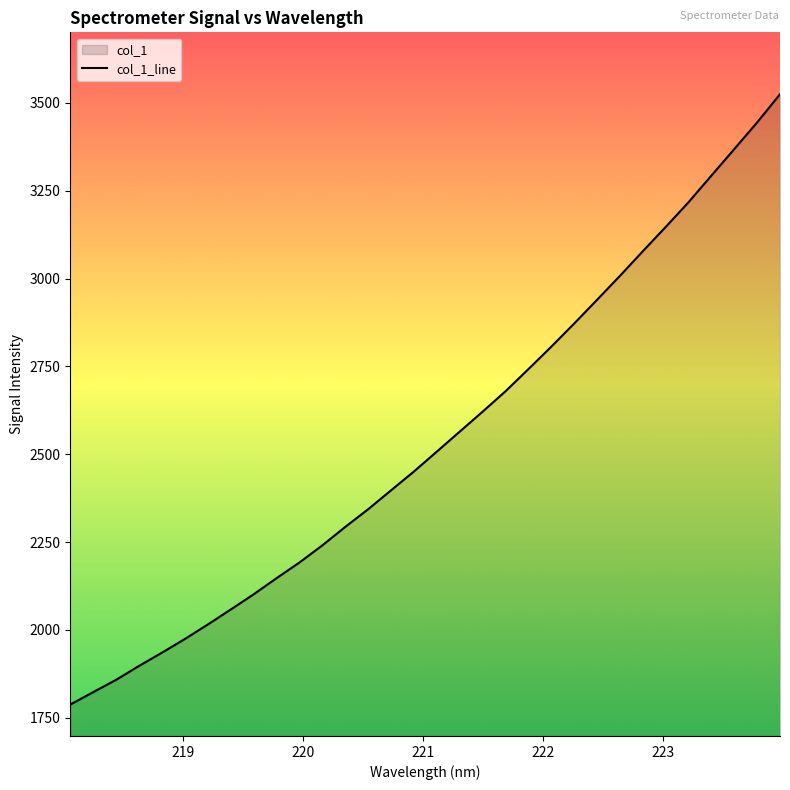

Does the chart display data point markers on the line(s)?

No